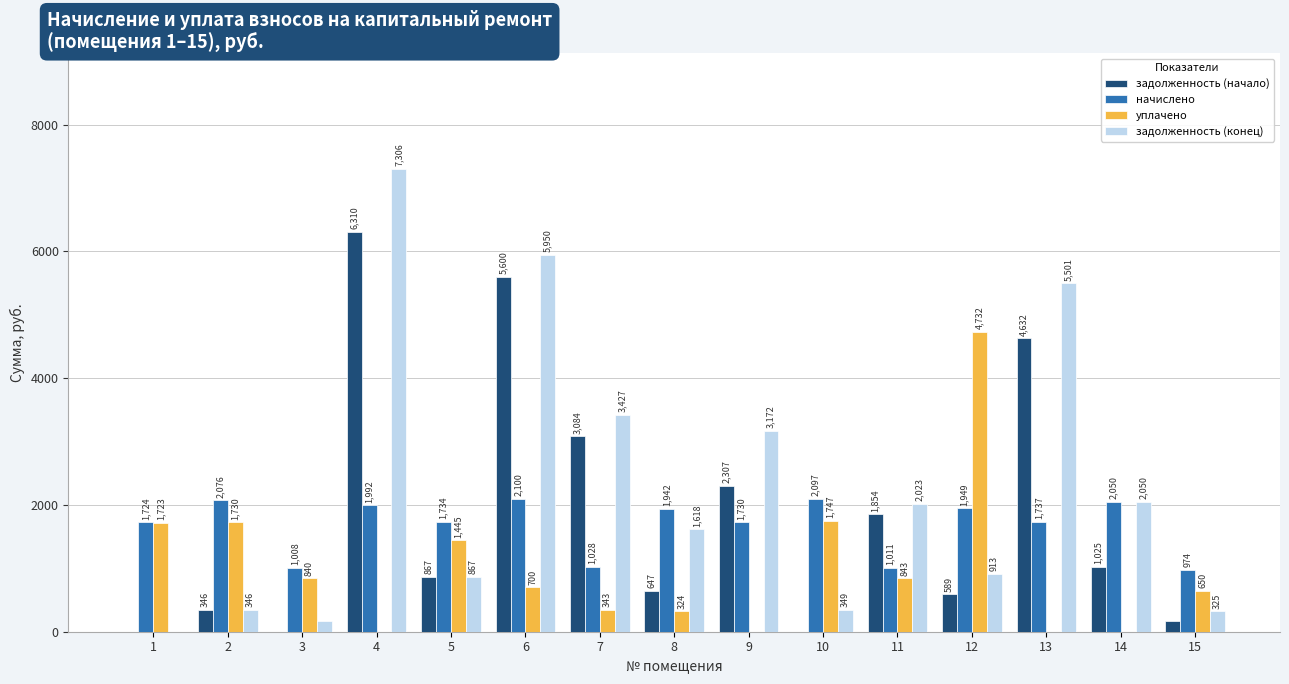

Which category has the highest value in the начислено series?

6